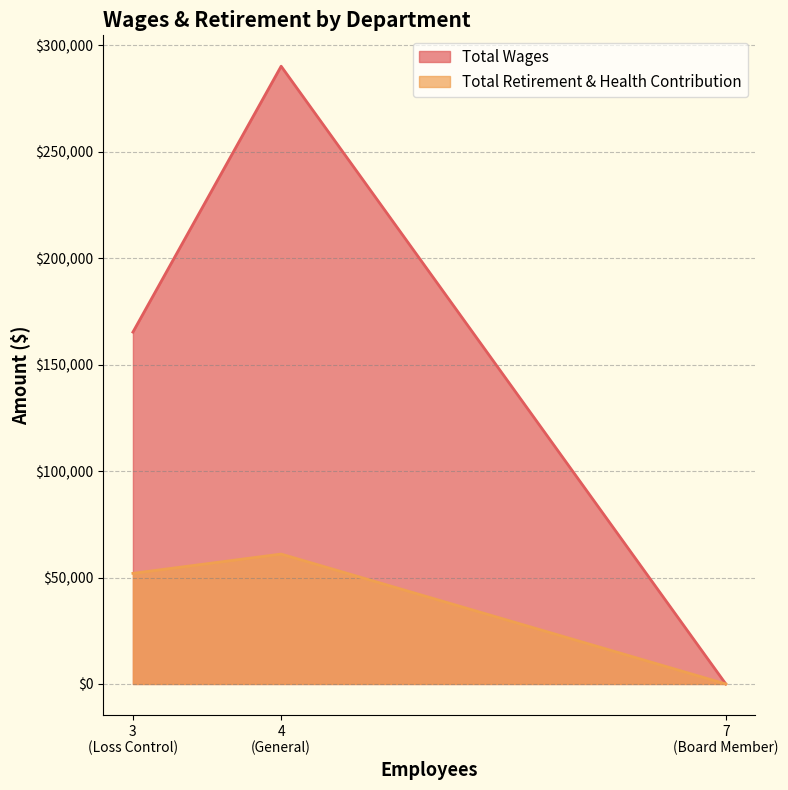

Is it true that Total Wages equals -169265 at Board Member?

False